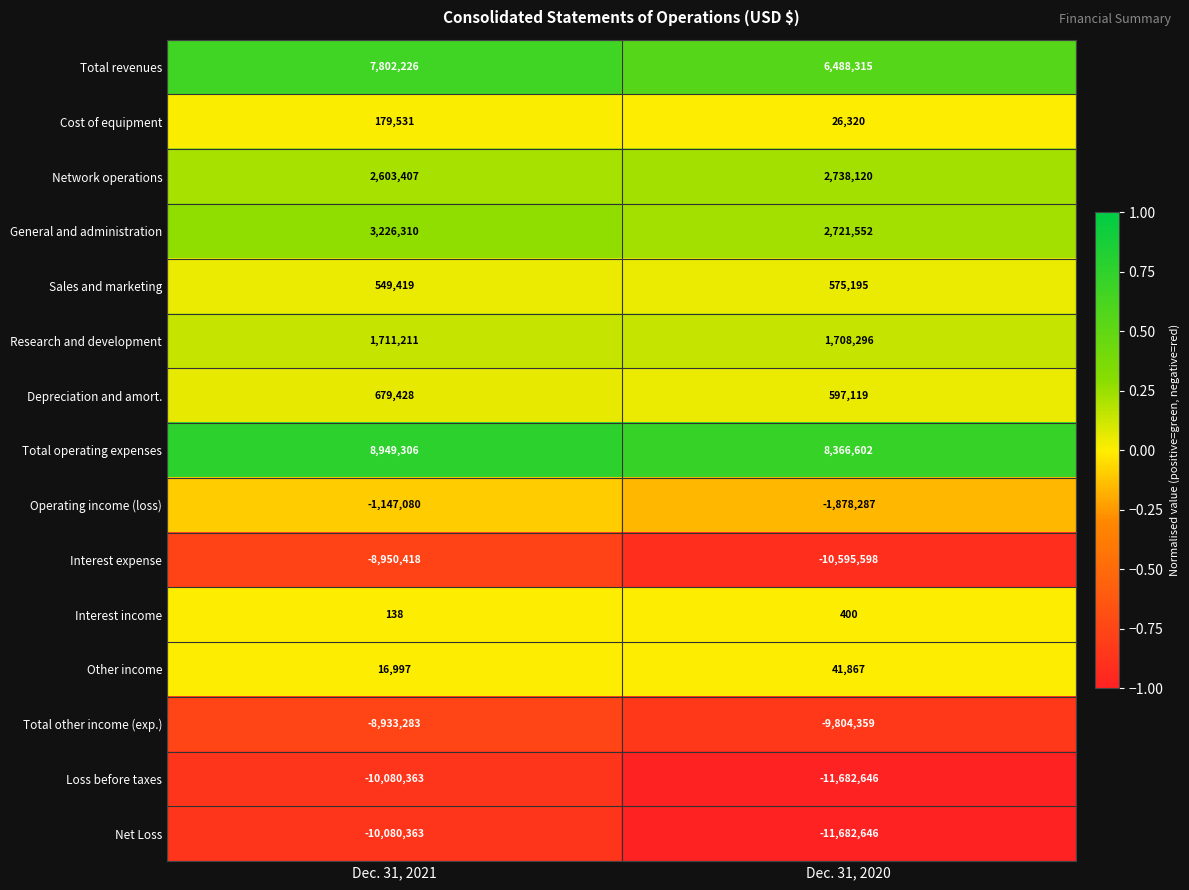

What is the difference between the highest and lowest values at Dec. 31, 2021?

19029669